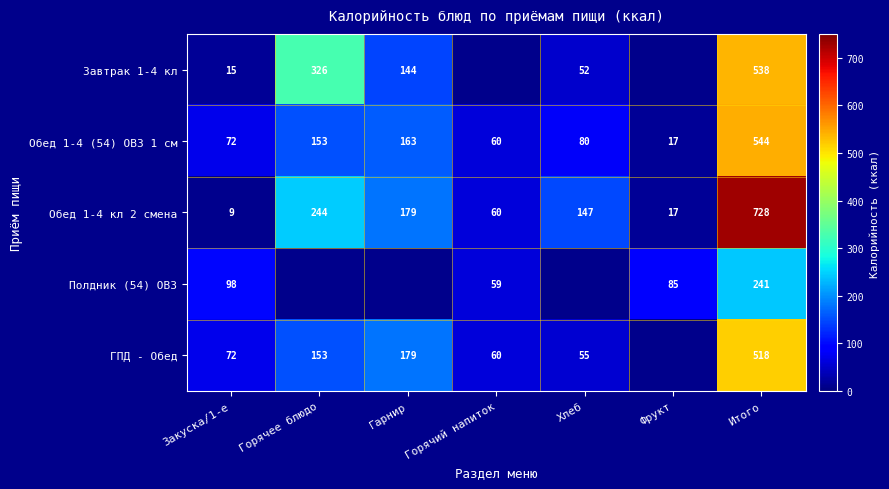

At which label does Обед 1-4 кл 2 смена first exceed 147?

Горячее блюдо